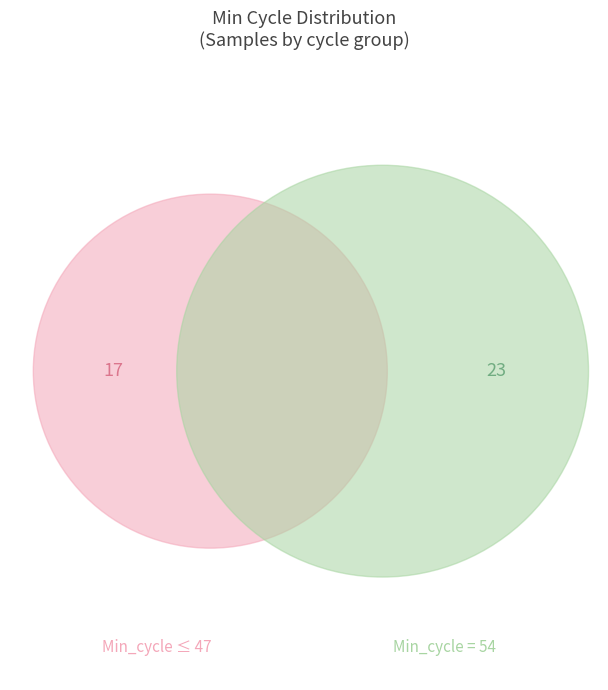

Does any single category account for the majority?

No